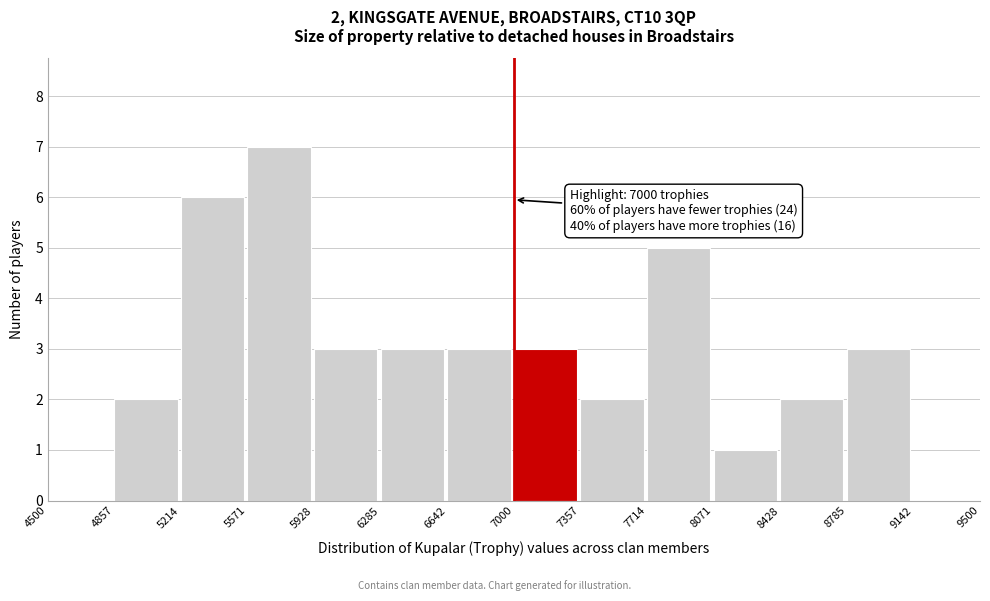

Over which range of the x-axis is the bar tallest?

5571 to 5928